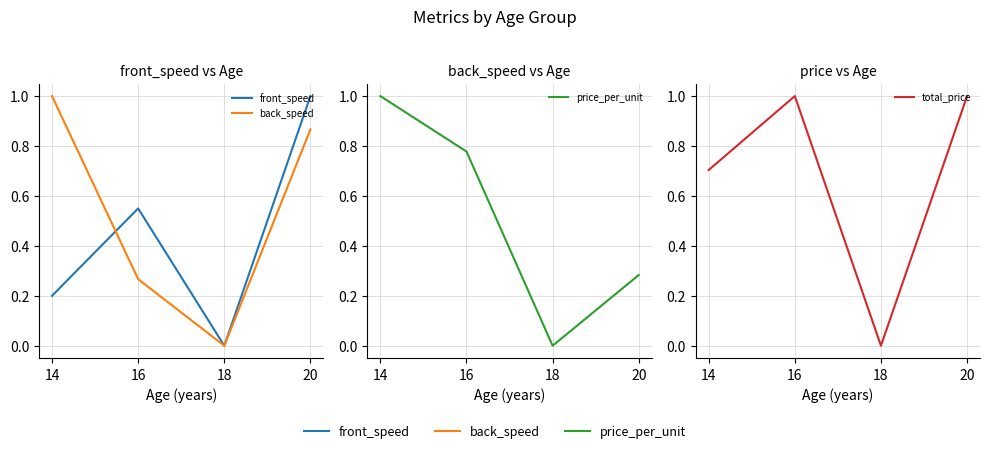

True or false: front_speed and total_price intersect in this chart.

False